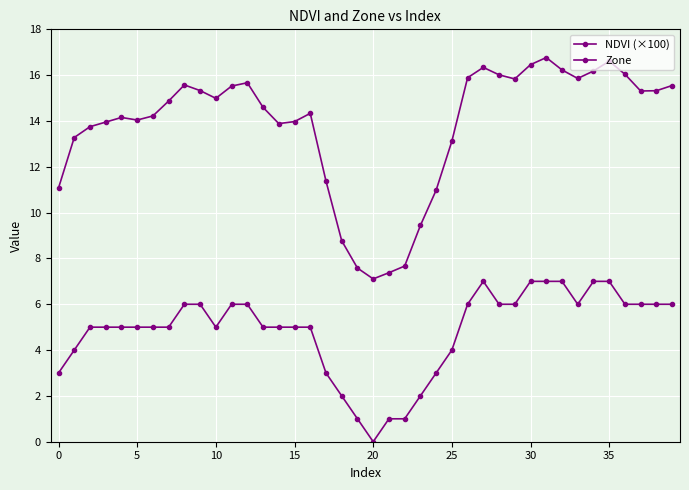

What is the difference between the maximum and minimum values in the Zone series?

7.0